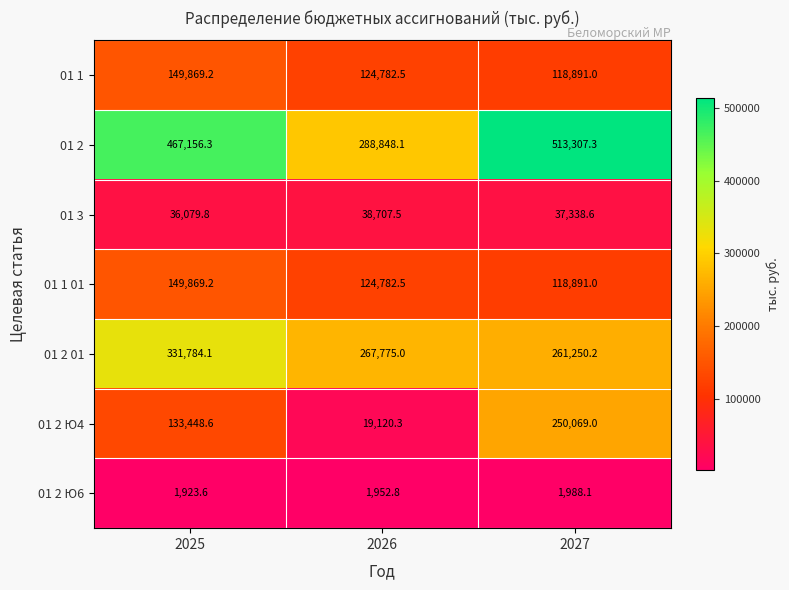

What is the approximate value of 01 2 01 at 2025?

331784.1